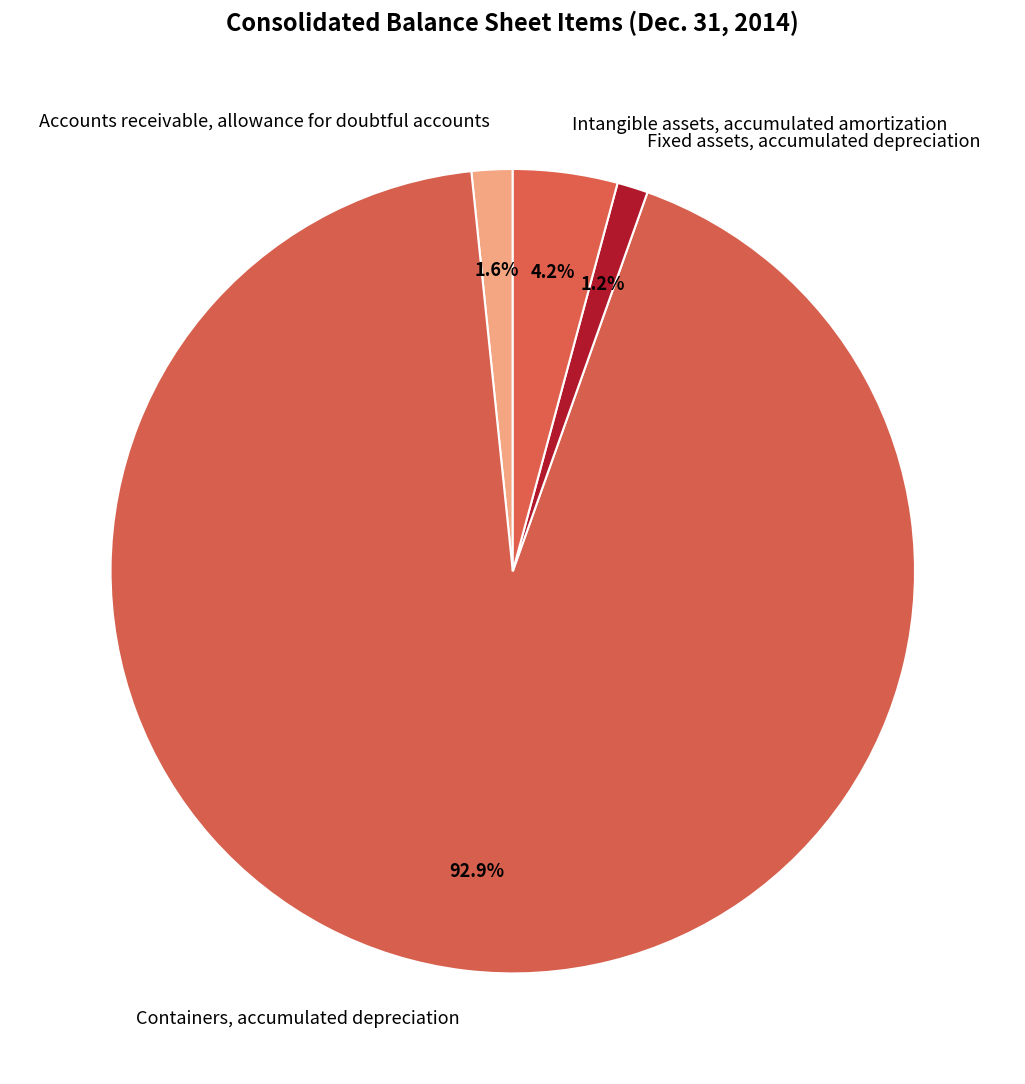

Rank the categories by value from highest to lowest.

Containers, accumulated depreciation, Intangible assets, accumulated amortization, Accounts receivable, allowance for doubtful accounts, Fixed assets, accumulated depreciation